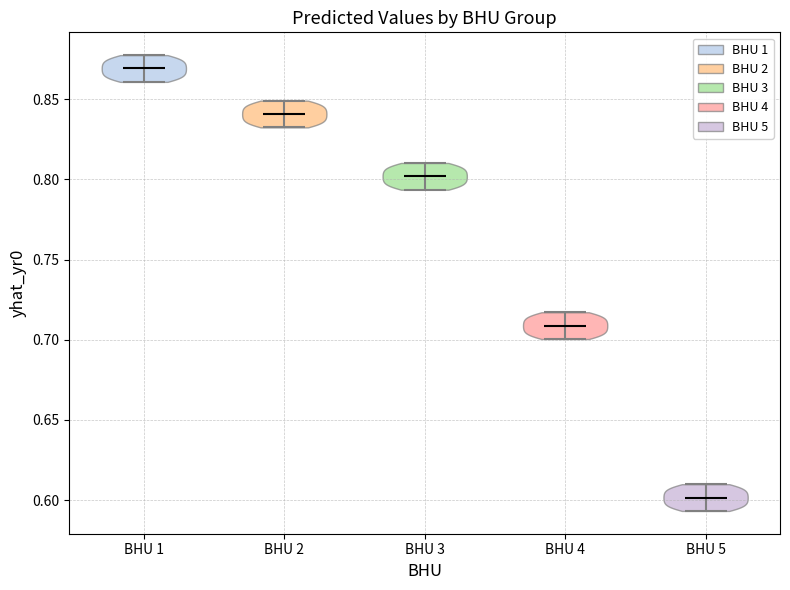

Reading left to right, read every violin against the y-axis: where its median line is, and the lowest and highest points it reaches. The values are not printed on the chart, so give them approximately, as read against the axis.

BHU 1: median line 0.870, lowest point 0.860, highest point 0.875
BHU 2: median line 0.840, lowest point 0.830, highest point 0.850
BHU 3: median line 0.800, lowest point 0.795, highest point 0.810
BHU 4: median line 0.710, lowest point 0.700, highest point 0.715
BHU 5: median line 0.600, lowest point 0.595, highest point 0.610